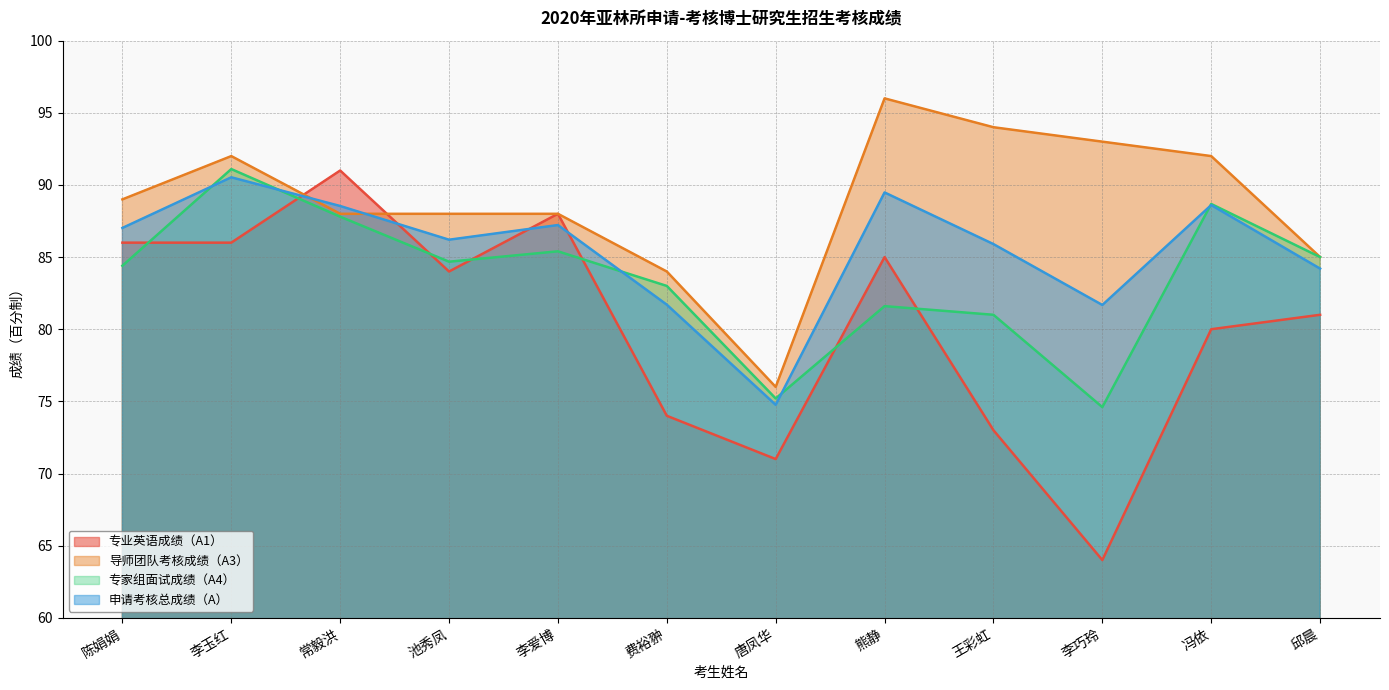

Does the chart display data point markers on the line(s)?

No